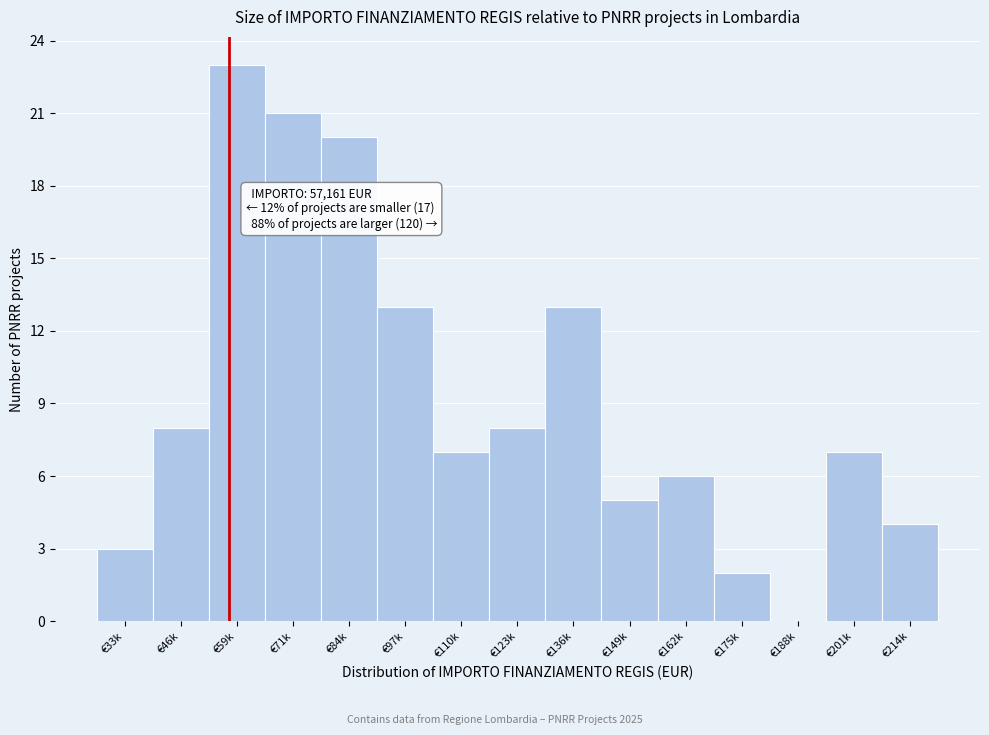

Reading left to right, list all the values displayed in this chart.

€33k=3	€46k=8	€59k=23	€71k=21	€84k=20	€97k=13	€110k=7	€123k=8	€136k=13	€149k=5	€162k=6	€175k=2	€188k=0	€201k=7	€214k=4